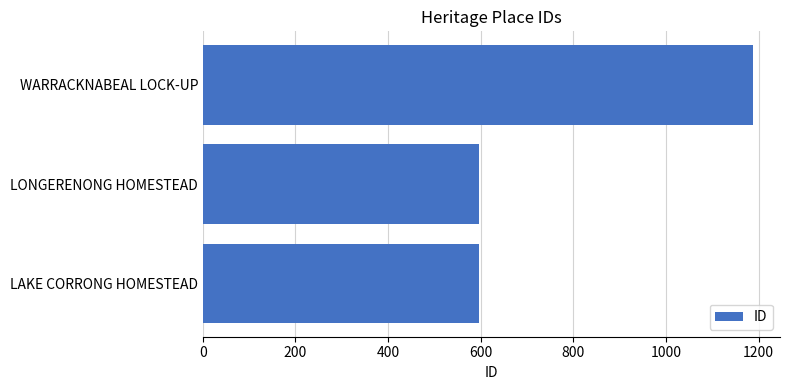

Is it true that the value at LAKE CORRONG HOMESTEAD is 596?

True